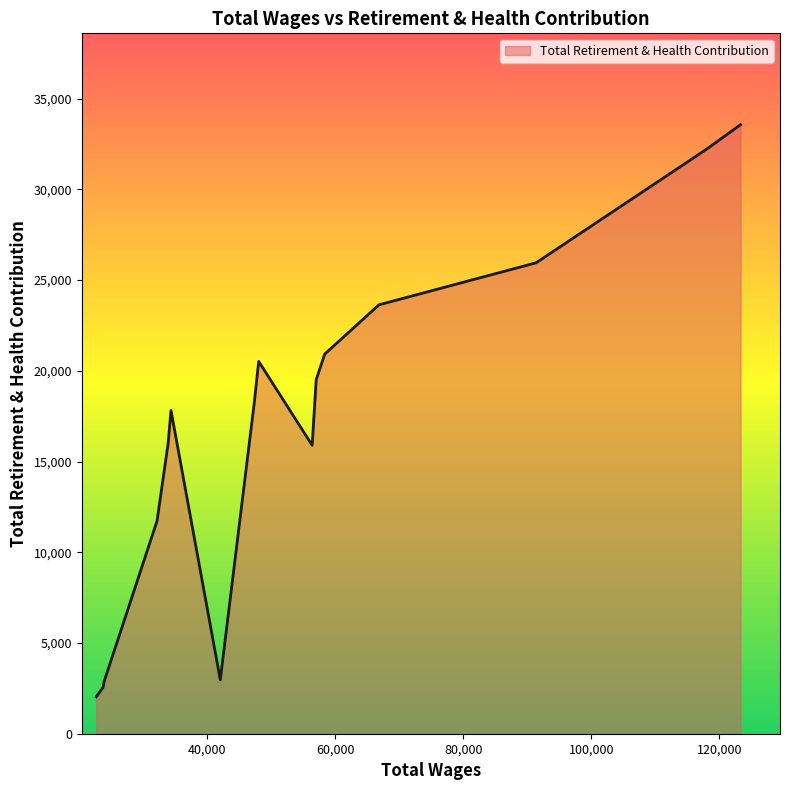

What is the difference between the maximum and minimum values?

31527